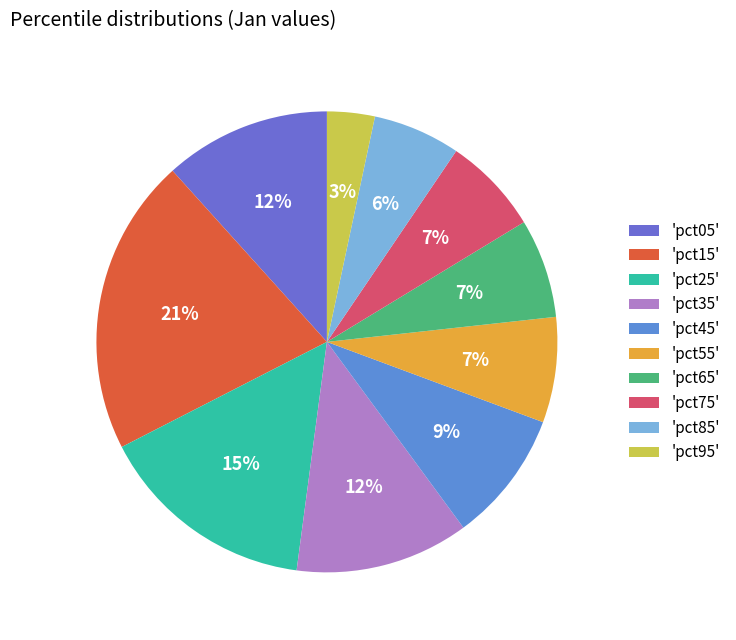

Is there any slice that represents more than half of the pie?

No